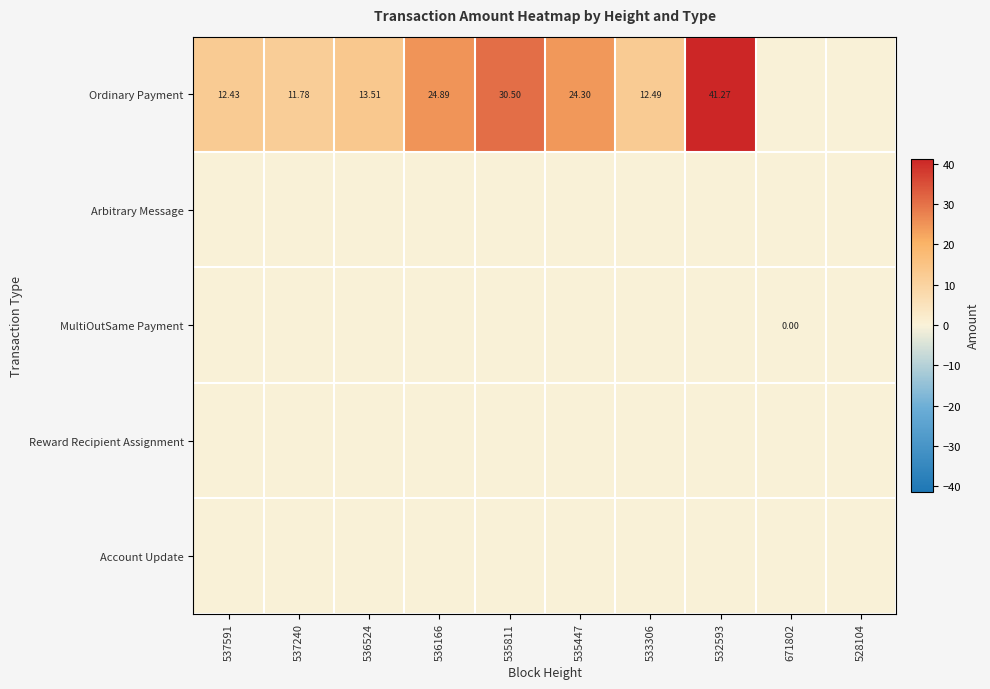

The MultiOutSame Payment series shows -0.0 at 535447. True or false?

False